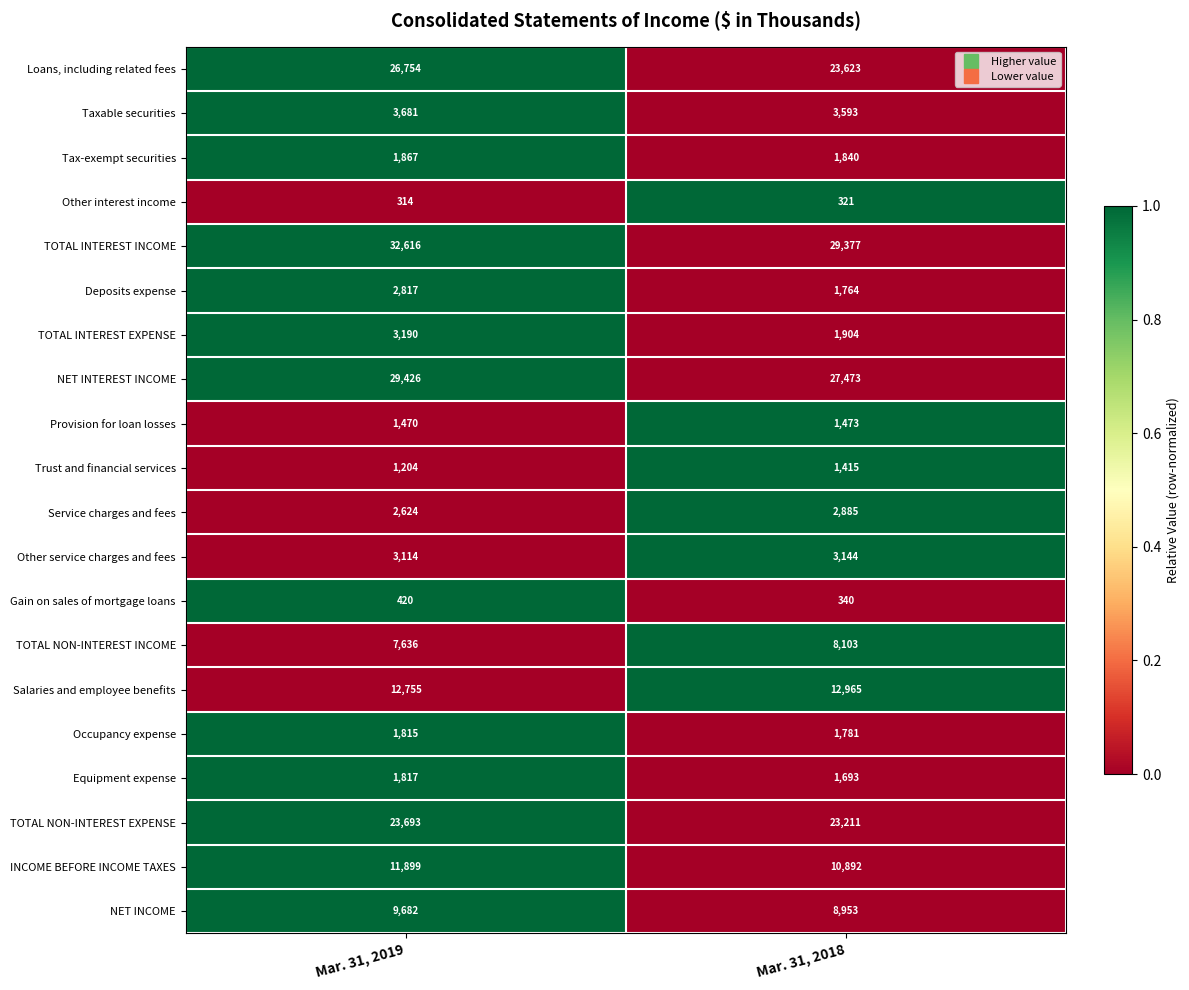

Count the number of data series in this chart.

20